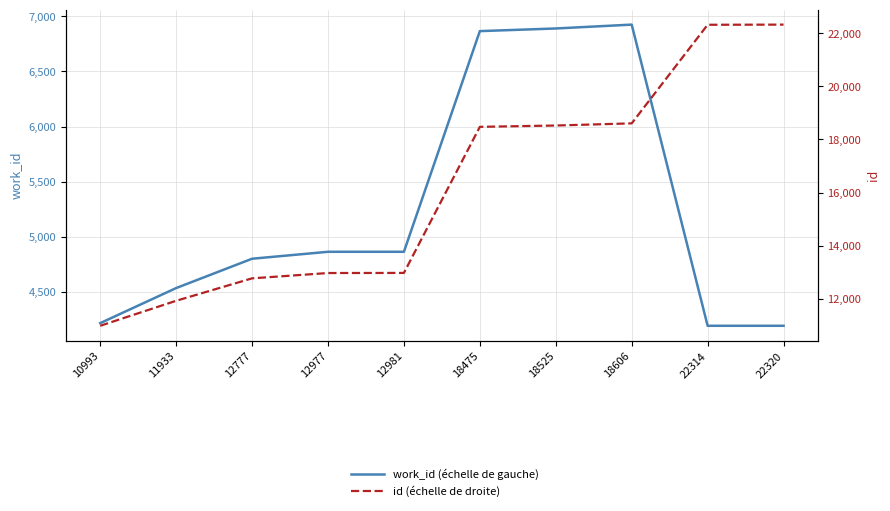

Which series has the largest total across all categories?

id (échelle de droite)